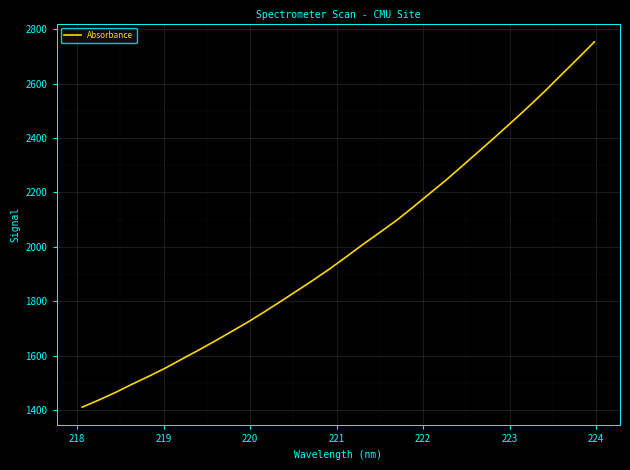

What is the greatest value displayed?

2753.7